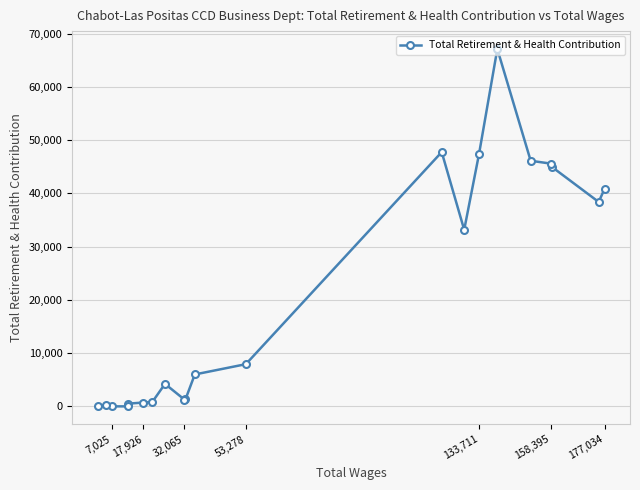

True or false: there are more than 0 points higher than both neighbors.

True